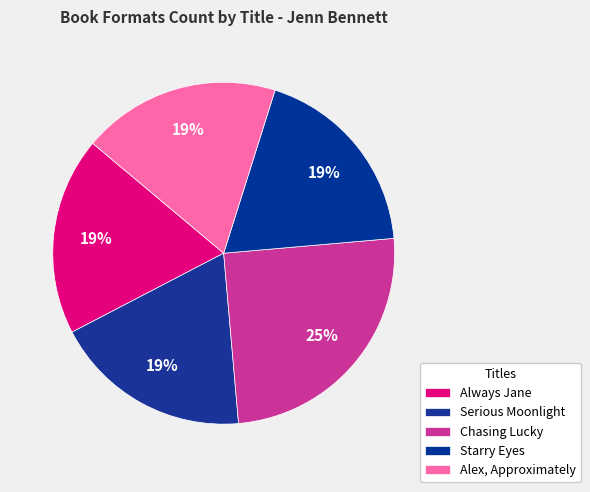

Rank the categories by value from highest to lowest.

Chasing Lucky, Always Jane, Serious Moonlight, Starry Eyes, Alex, Approximately